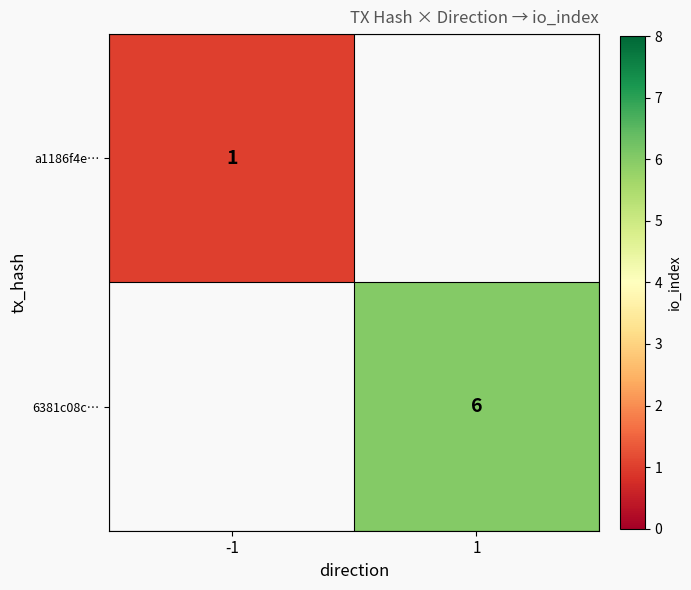

The value of a1186f4e… at -1 is 2. True or false?

False